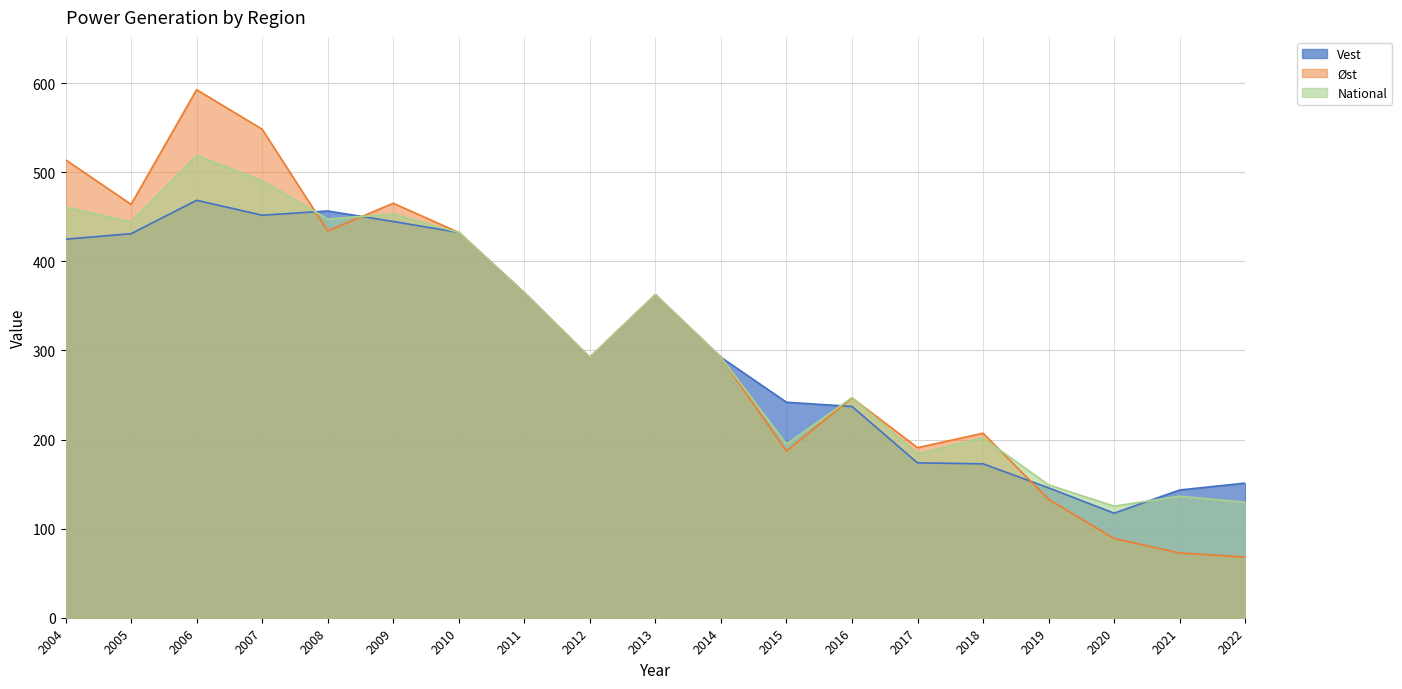

Is it true that Vest equals 364.7 at 2011?

True